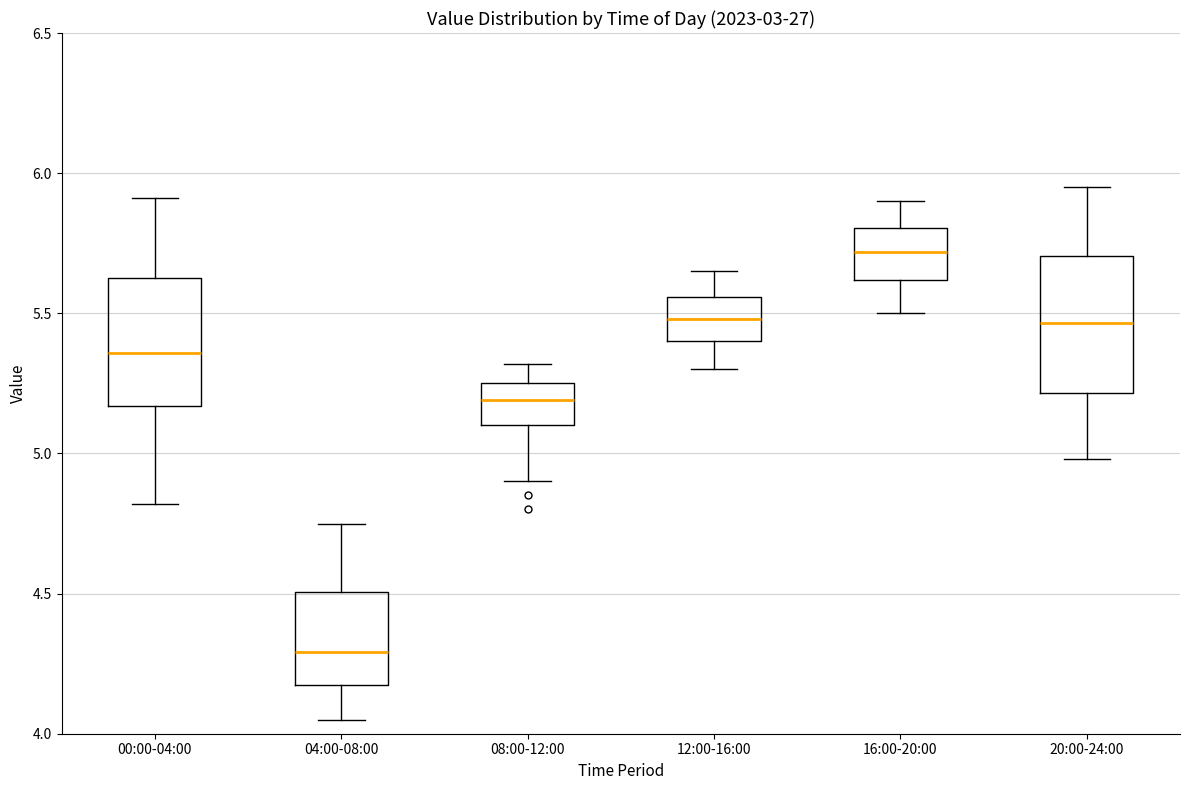

Reading left to right, transcribe this box plot: for each box, give where its median line is, the range the box spans, and where its two whiskers end, as read against the y-axis. The values are not printed on the chart, so give them approximately, as read against the axis.

00:00-04:00: median 5.35, box 5.15 to 5.65, whiskers 4.80 to 5.90
04:00-08:00: median 4.30, box 4.15 to 4.50, whiskers 4.05 to 4.75
08:00-12:00: median 5.20, box 5.10 to 5.25, whiskers 4.90 to 5.30
12:00-16:00: median 5.50, box 5.40 to 5.55, whiskers 5.30 to 5.65
16:00-20:00: median 5.70, box 5.60 to 5.80, whiskers 5.50 to 5.90
20:00-24:00: median 5.45, box 5.20 to 5.70, whiskers 5.00 to 5.95